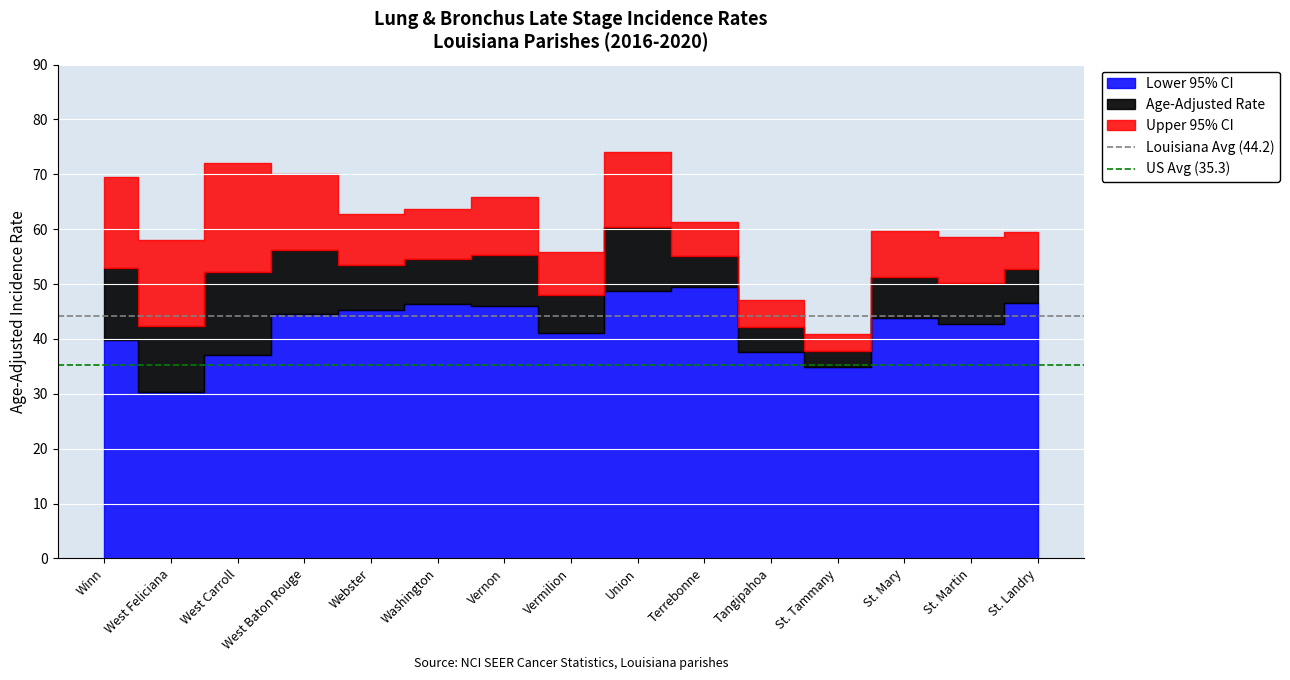

Between Winn and West Feliciana, which is larger?

Winn